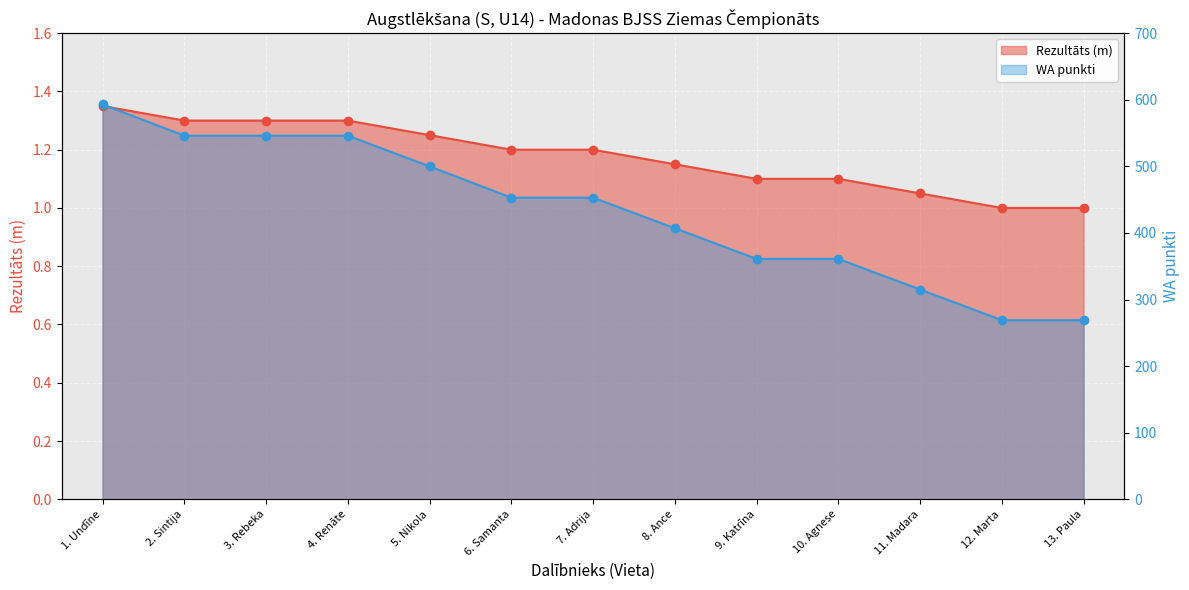

List the series in order of their peak value, highest first.

WA, Rezultāts (m)